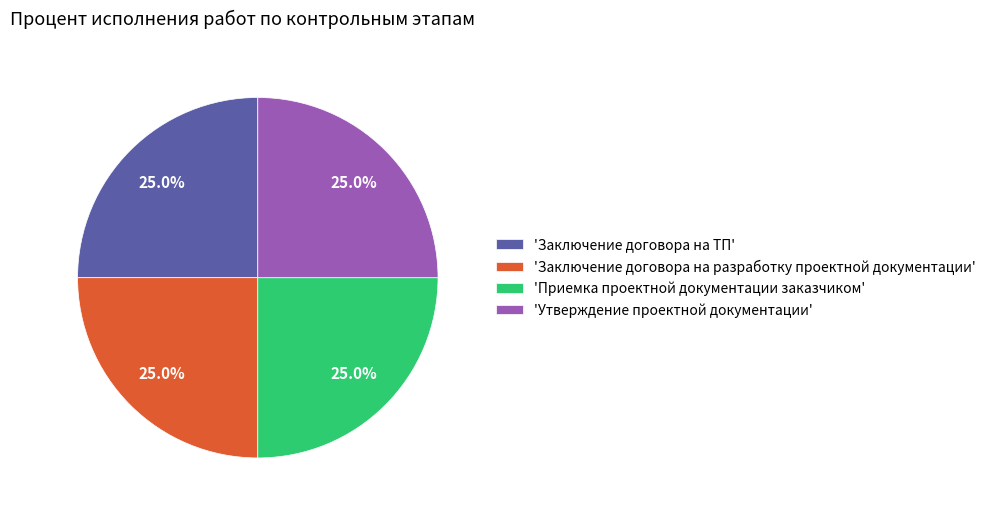

What is the ratio of the value at 'Заключение договора на разработку проектной документации' to the value at 'Утверждение проектной документации'?

1.0